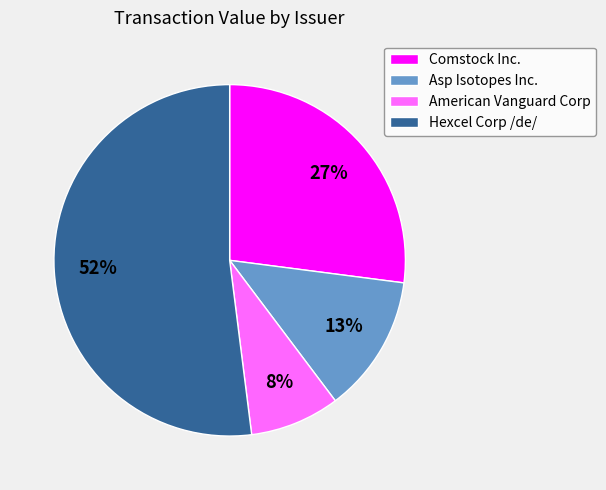

Which category has the smallest portion of the pie?

American Vanguard Corp